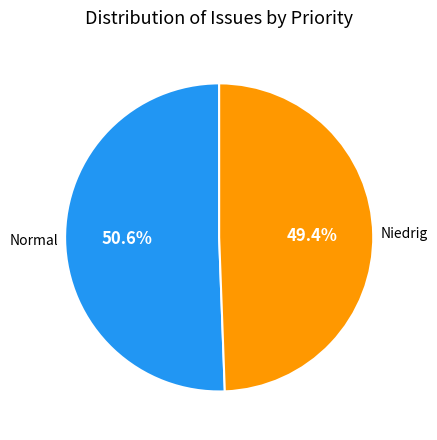

Is there any slice that represents more than half of the pie?

Yes